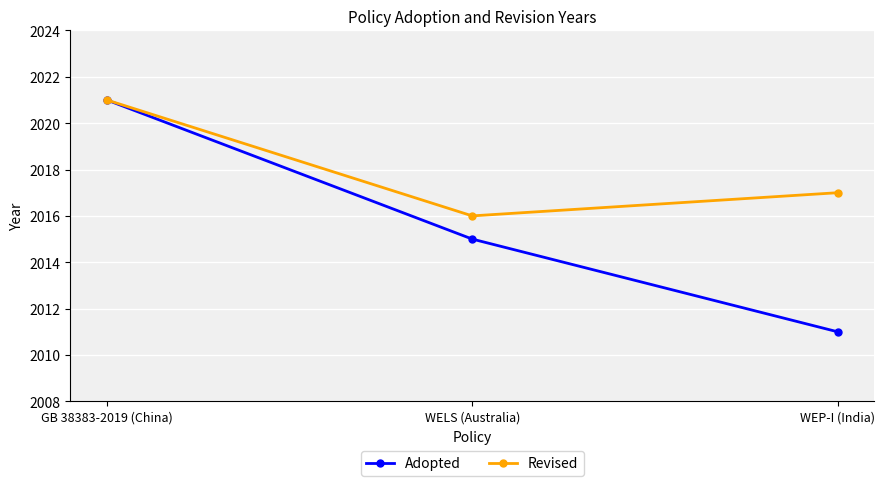

The value of Revised at WEP-I (India) is 2017. True or false?

True